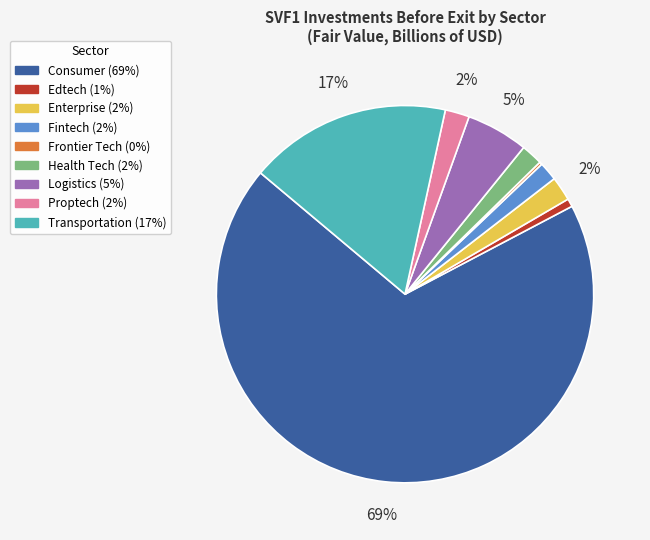

Does any single category account for the majority?

Yes